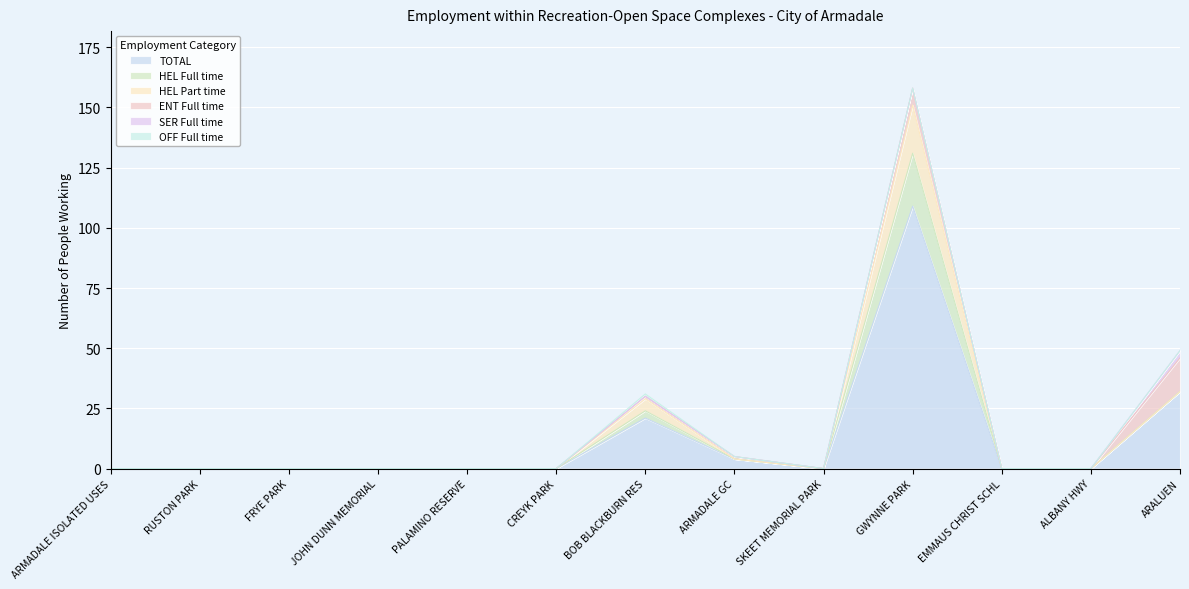

What is the sum of the TOTAL values at RUSTON PARK and BOB BLACKBURN RES?

21